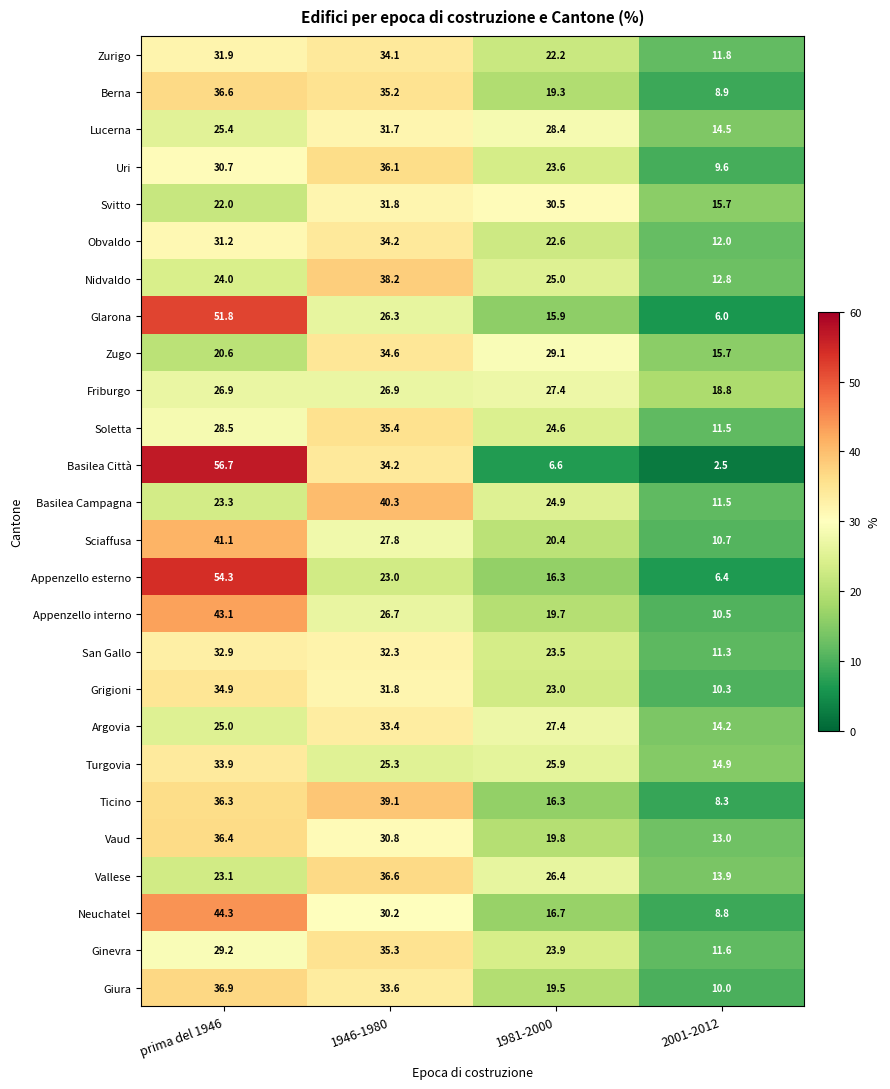

Which series has the largest range (max minus min)?

Basilea Città